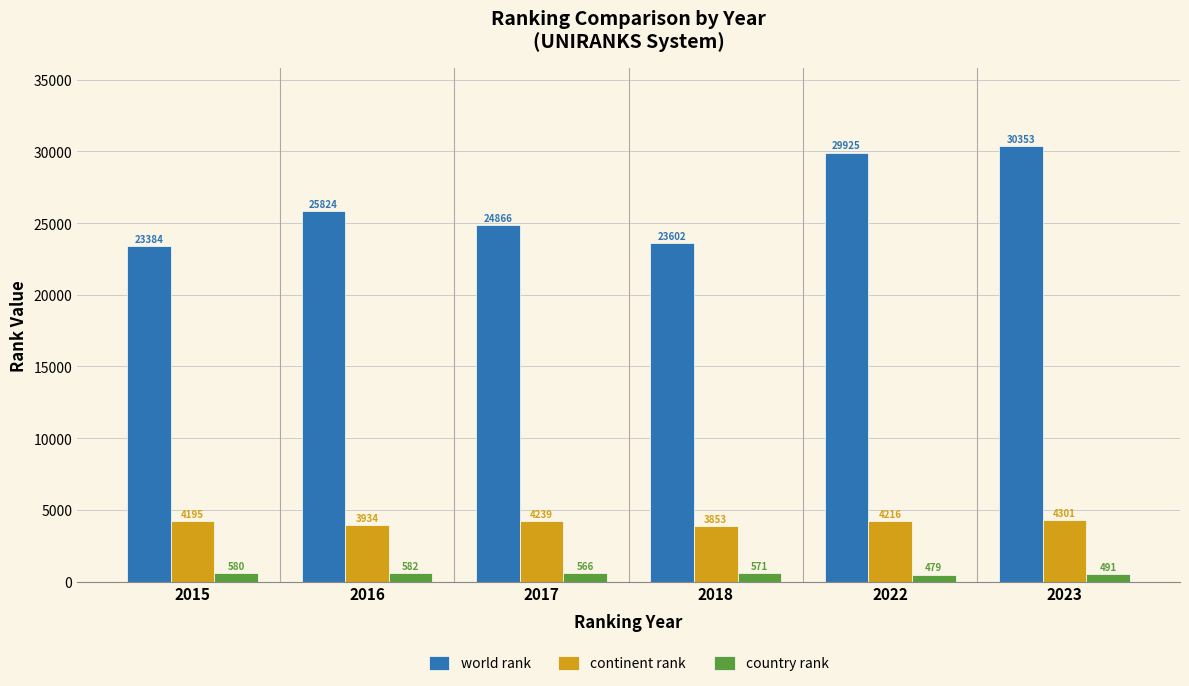

What is the sum of all continent rank values?

24738